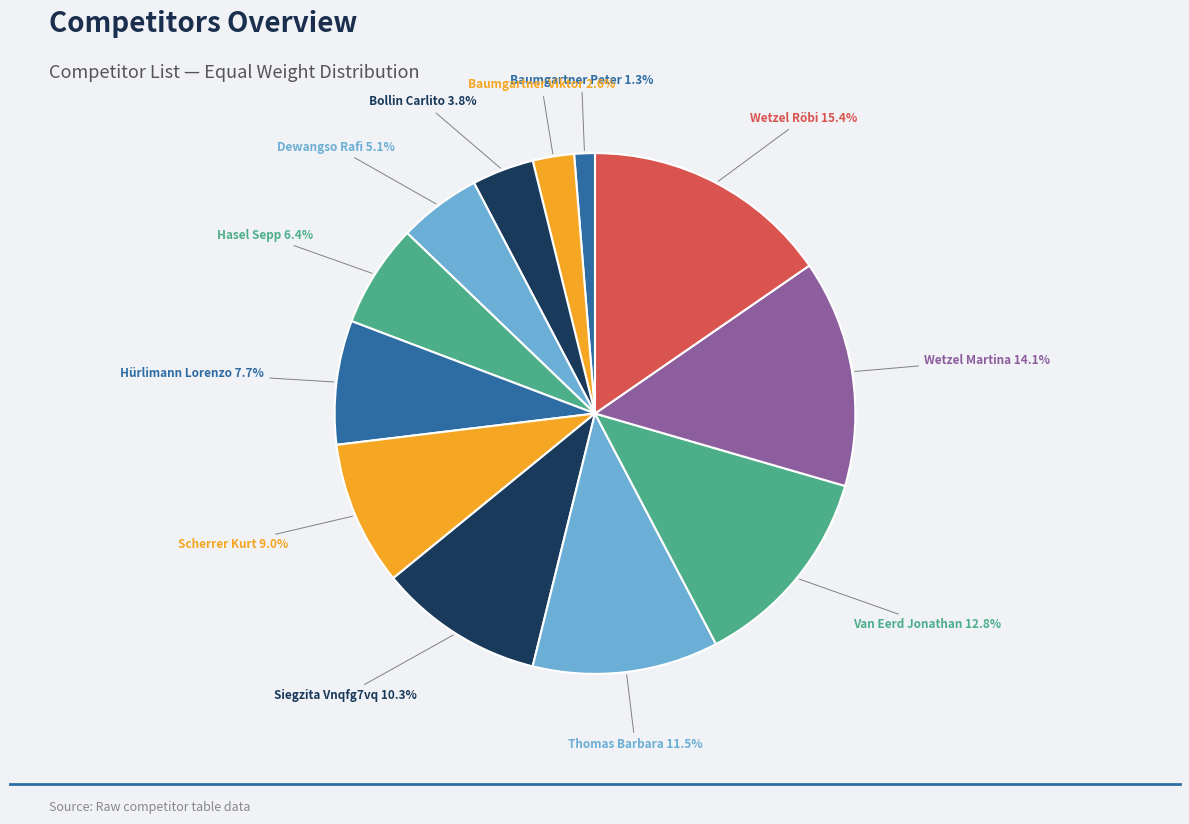

What is the smallest slice in the pie chart?

Baumgartner Peter